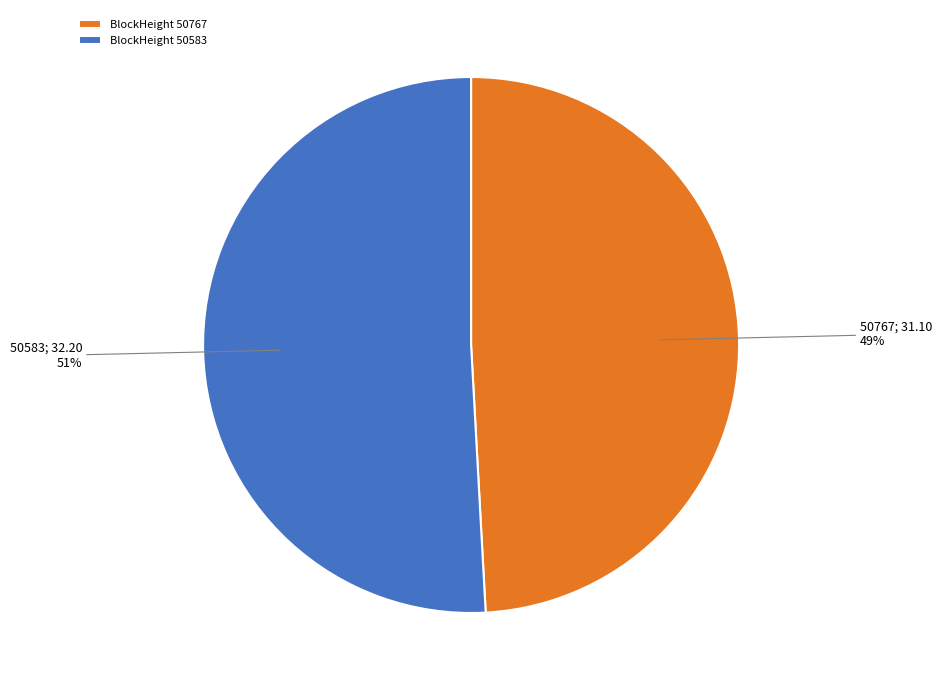

What is the largest slice in the pie chart?

BlockHeight 50583